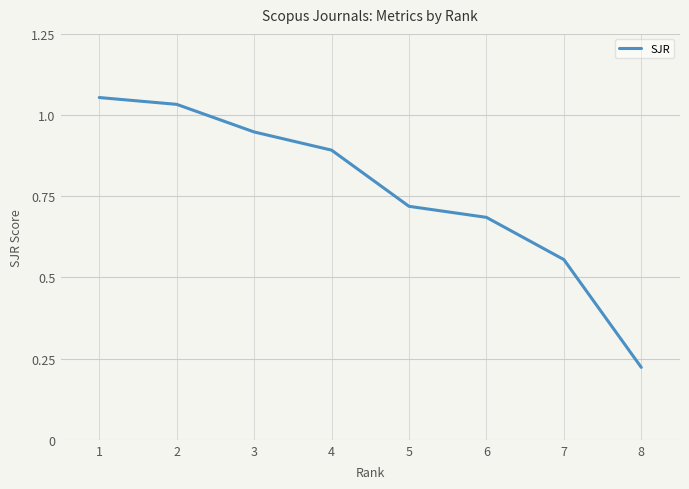

List the labels in order of value, largest first.

1, 2, 3, 4, 5, 6, 7, 8